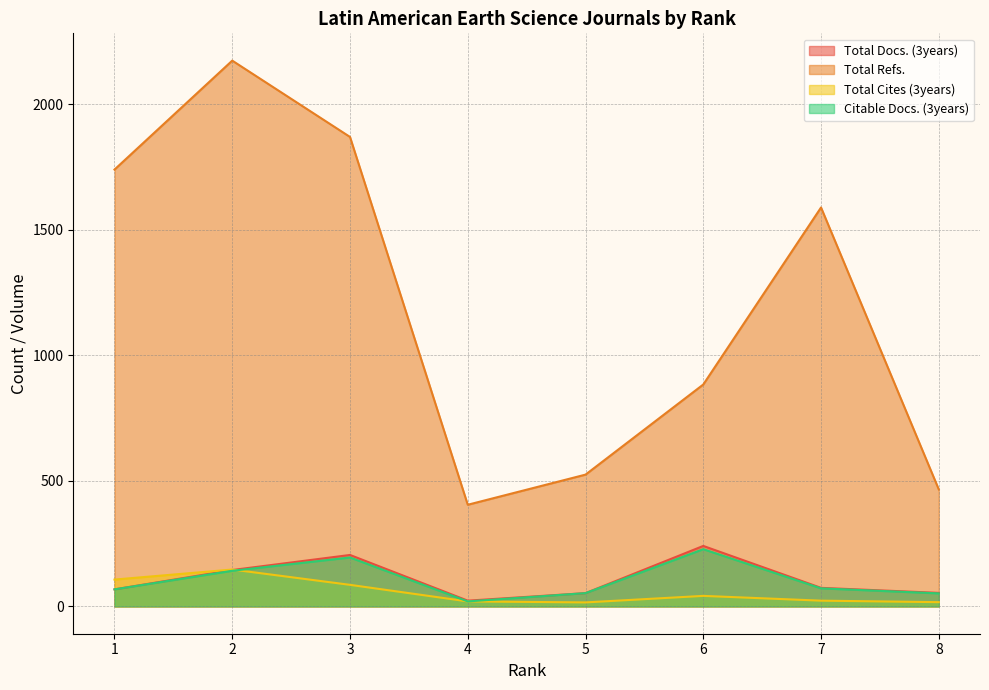

Between 4 and 3, which is larger?

3